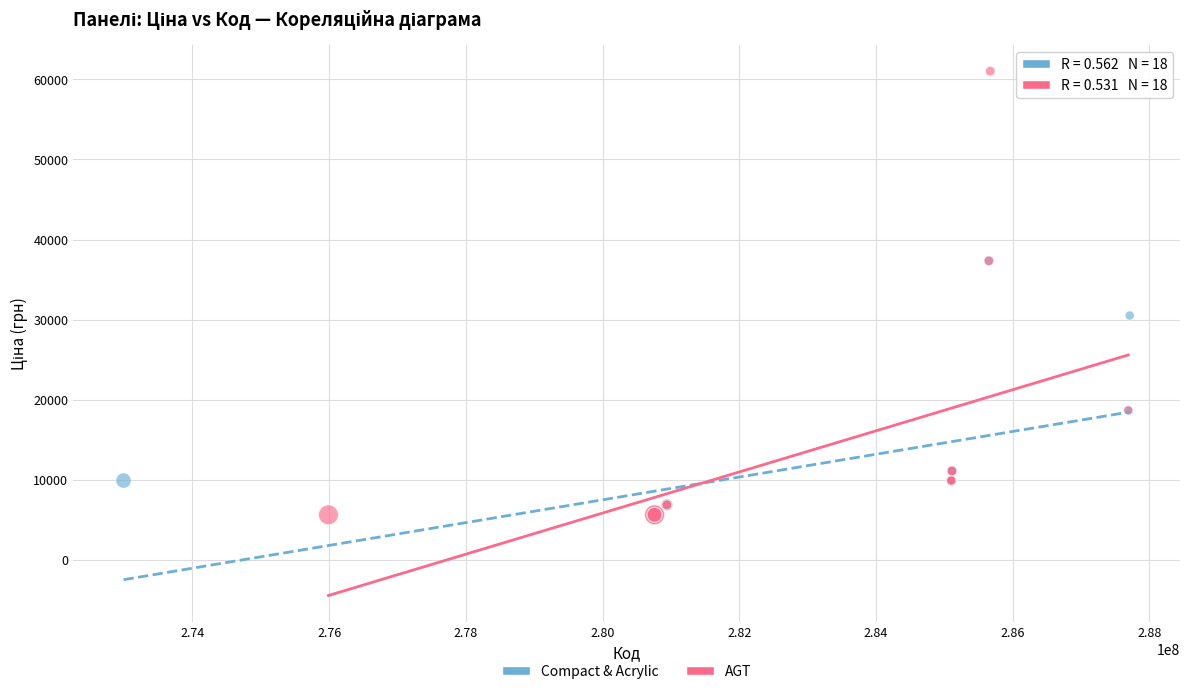

Which series reaches the maximum Y coordinate?

AGT